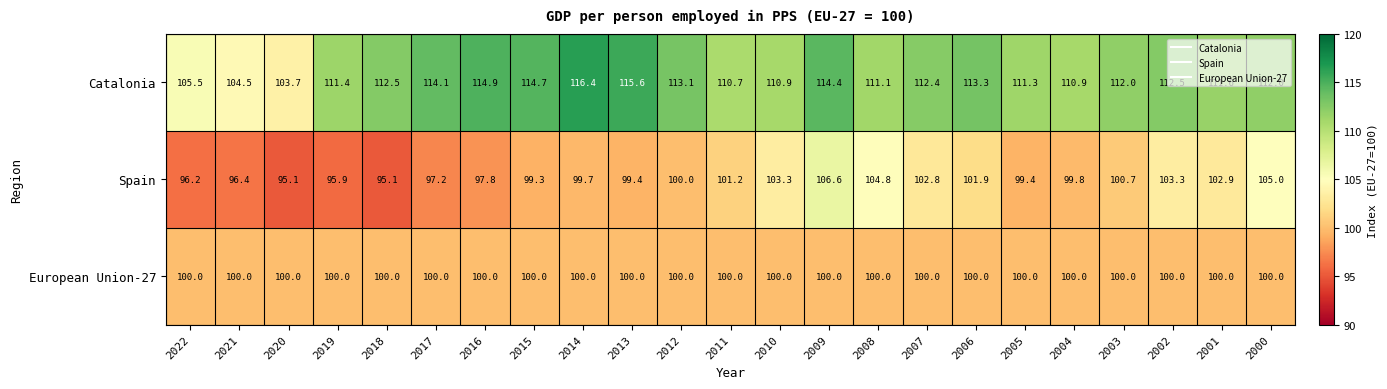

What is the sum of all Spain values?

2303.8